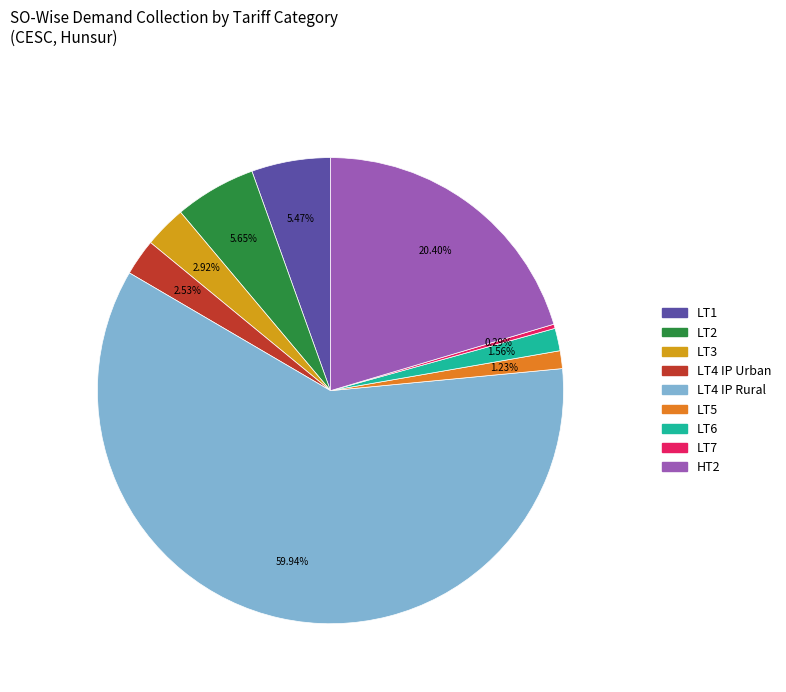

Does any single category account for the majority?

Yes